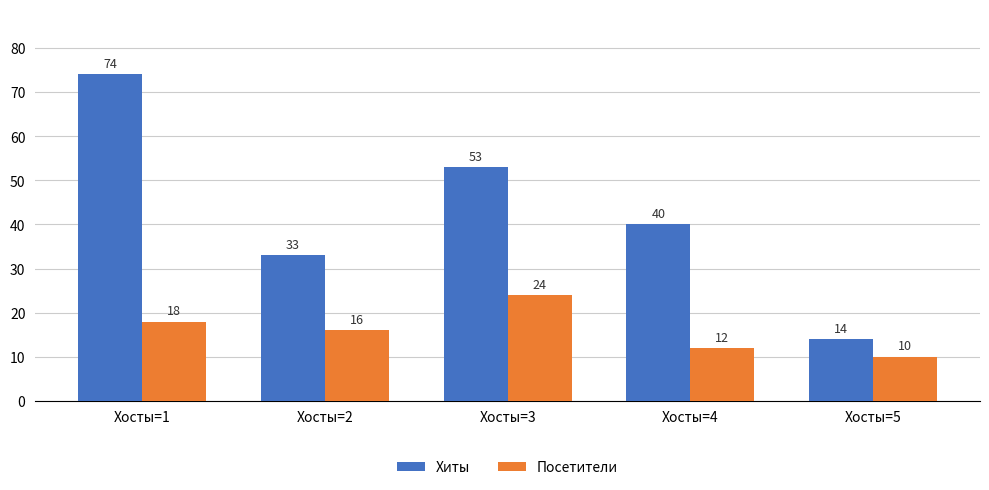

What is the difference between the maximum and minimum values in the Посетители series?

14